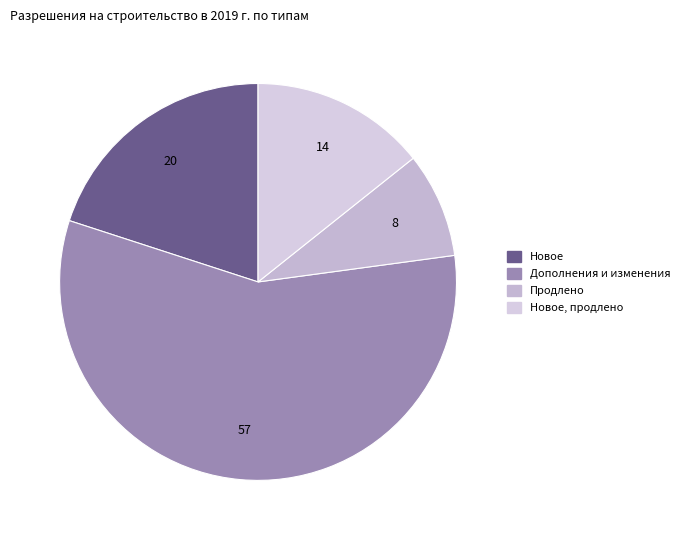

Which category has the smallest portion of the pie?

Продлено